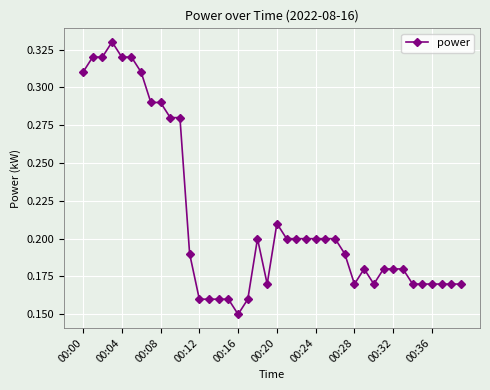

What is the sum of all values?

8.6